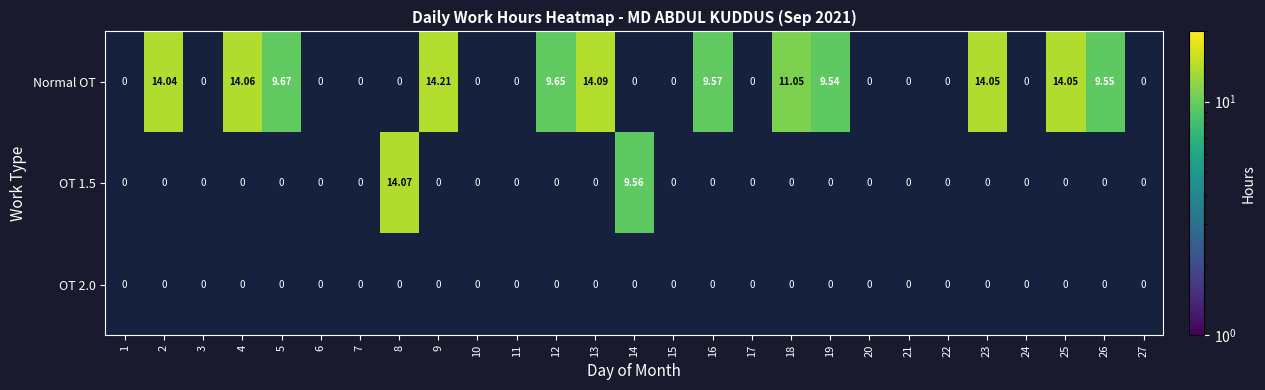

Is the value of OT 2.0 at 2 greater than the value of OT 1.5 at 19?

No